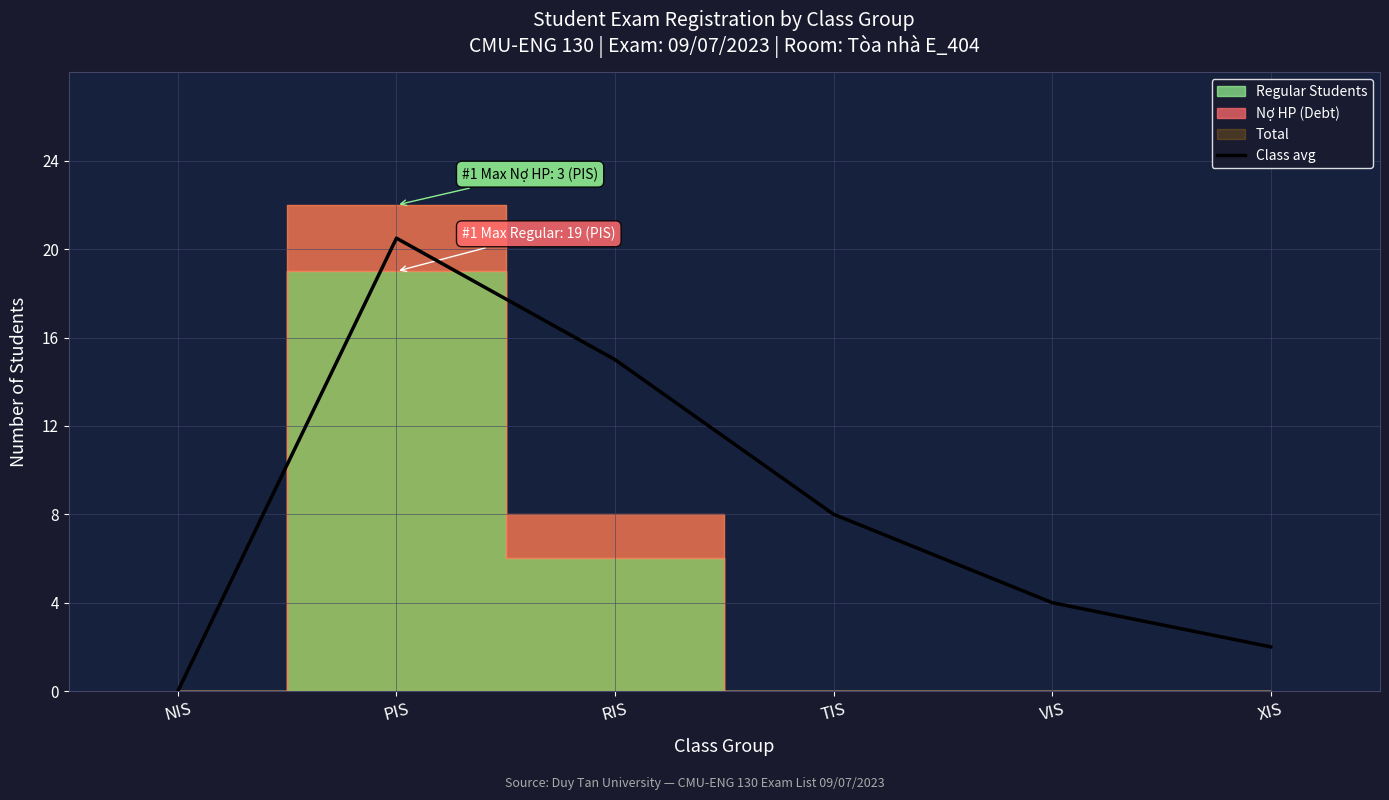

Read the value at RIS.

15.0